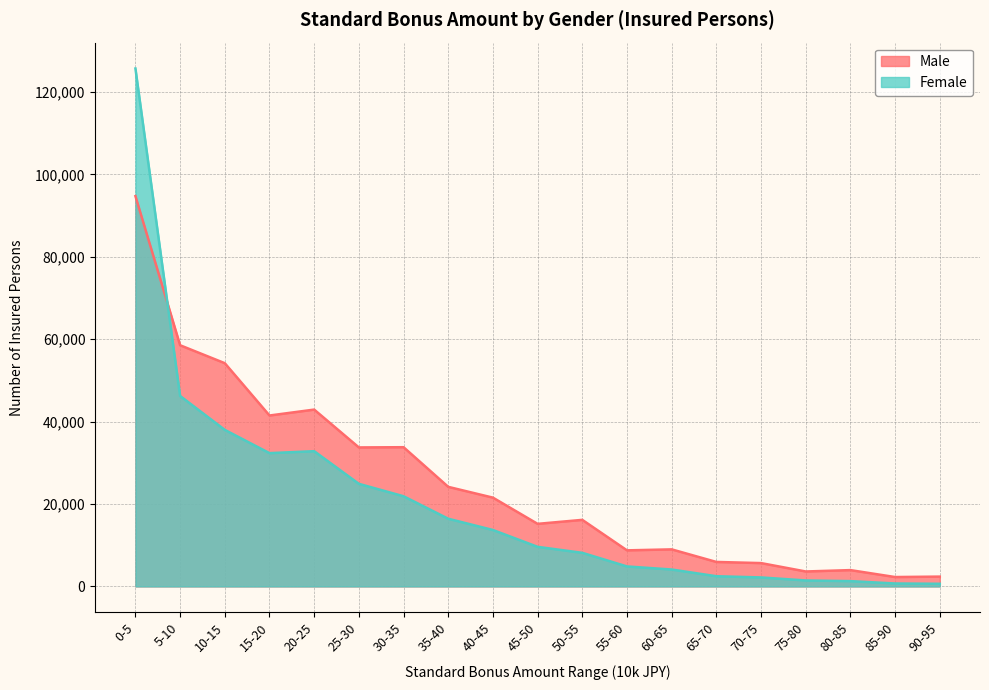

What is the total value across all series at 50-55?

24314